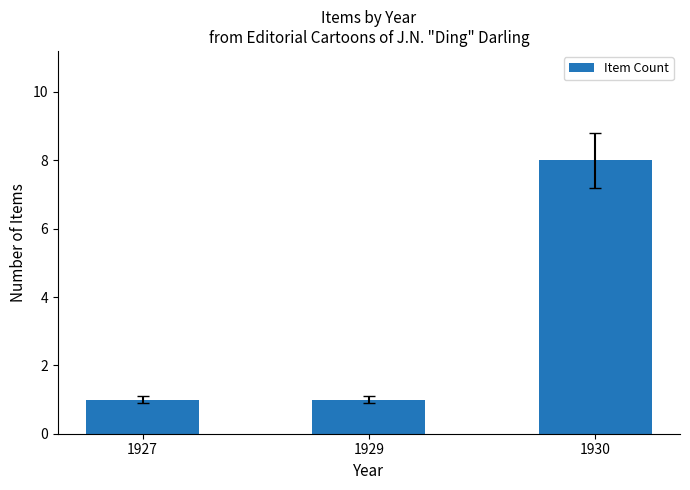

What is the value of the 1st bar from the left?

1